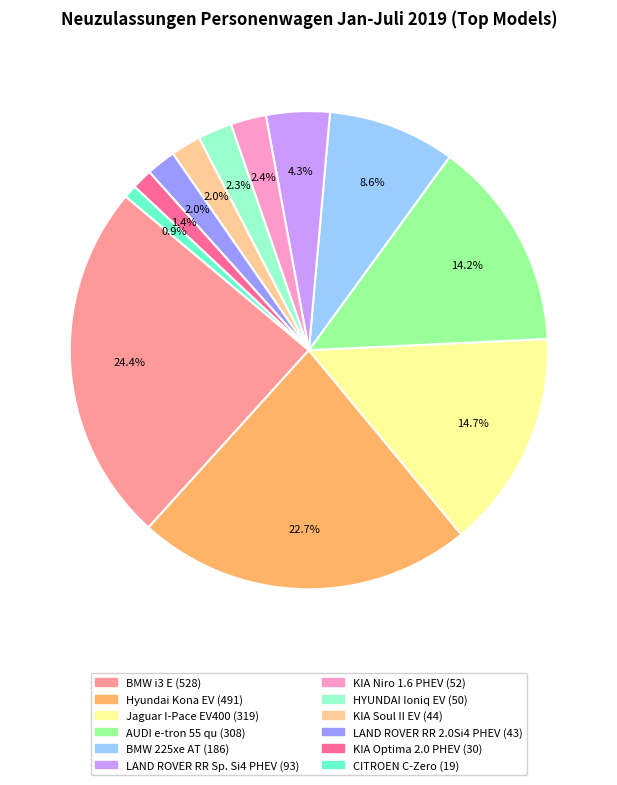

Approximately how many times larger is the value at KIA Niro 1.6 PHEV compared to LAND ROVER RR 2.0Si4 PHEV?

1.2